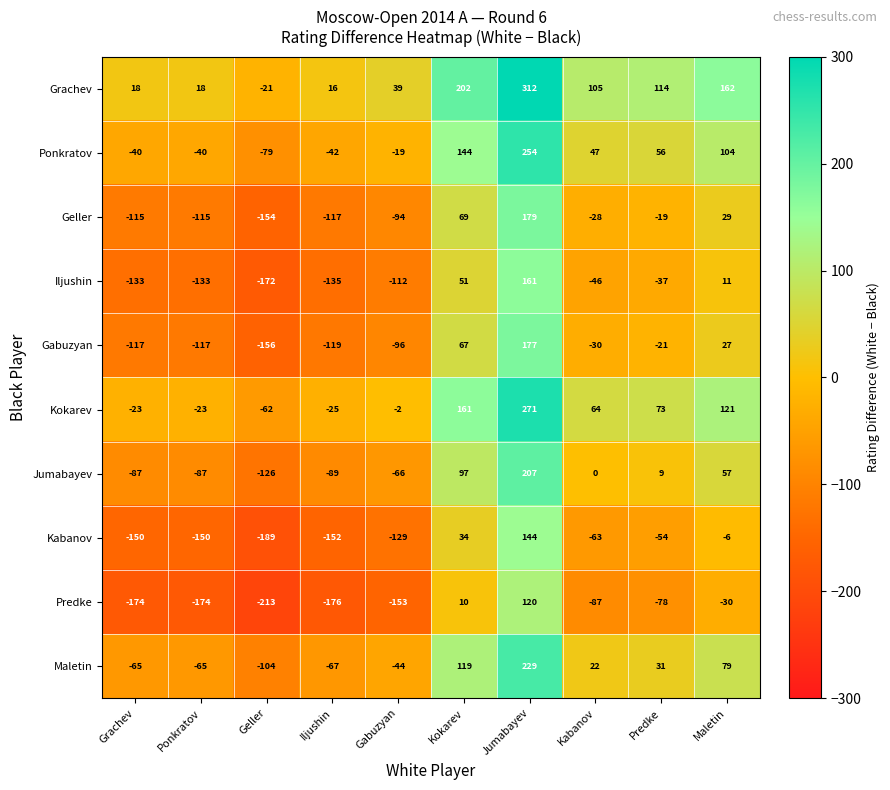

What is the average value of the Iljushin series?

-54